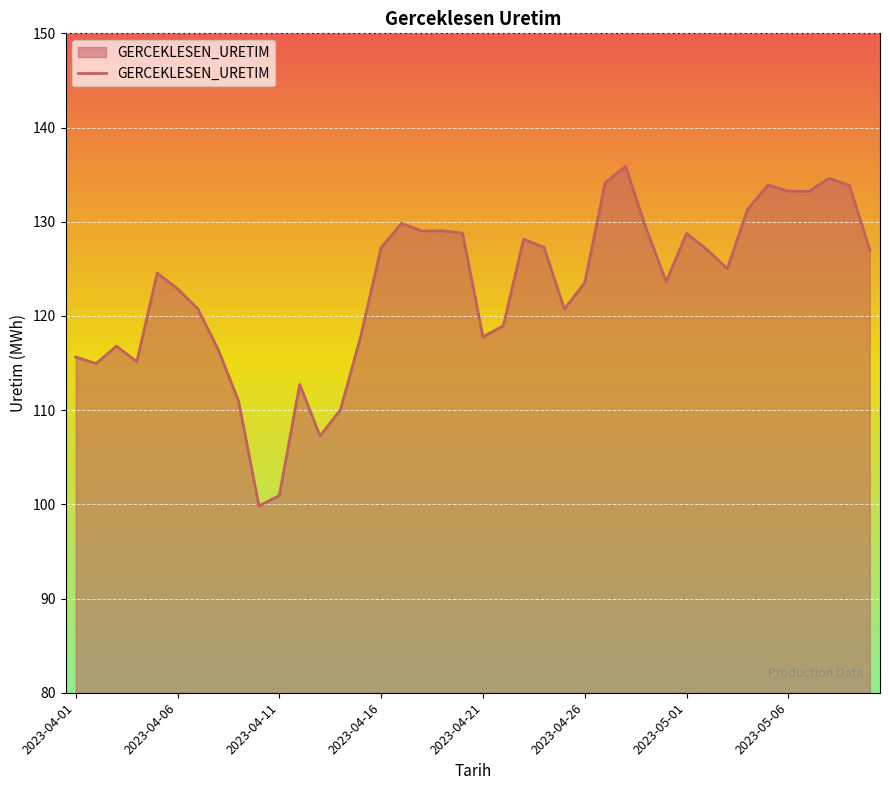

What is the maximum value shown in the chart?

135.9